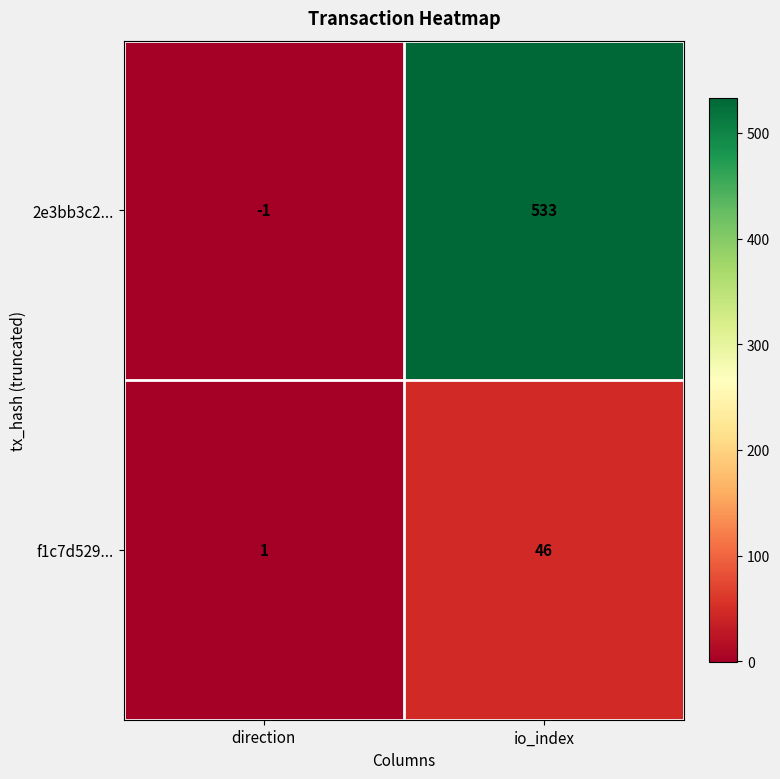

Which series has the widest spread of values?

2e3bb3c2...